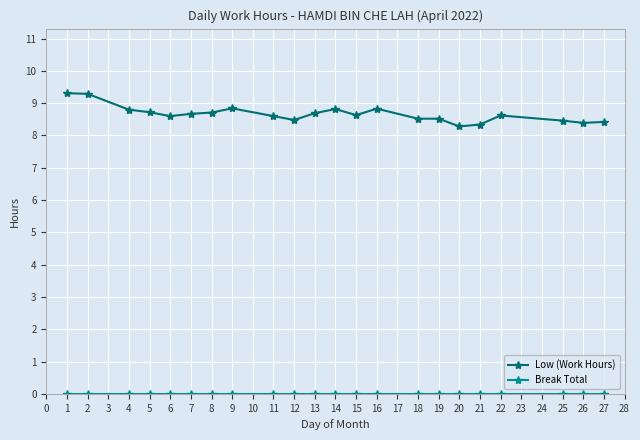

The Low (Work Hours) series shows 8.8 at 16. True or false?

True